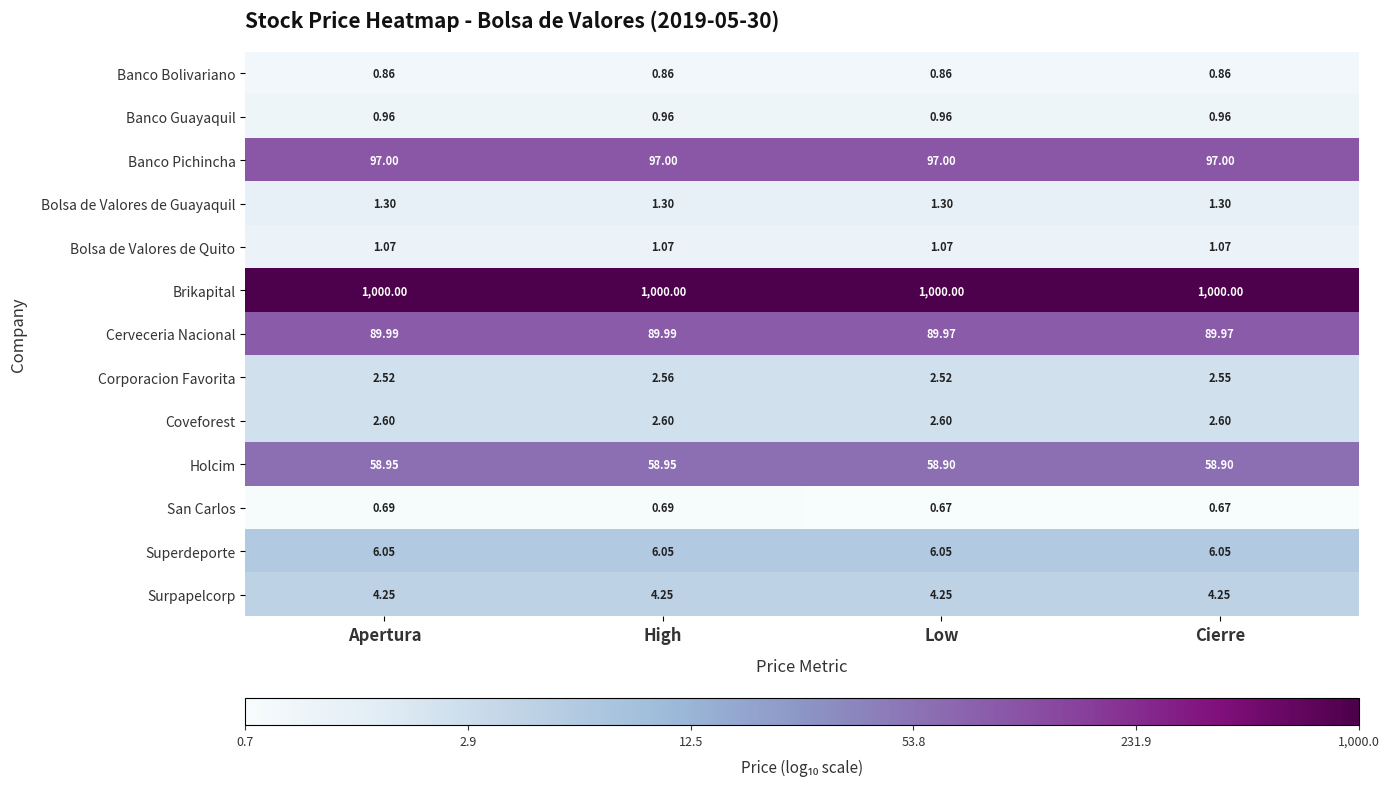

Which series changed the most between Apertura and High?

Corporacion Favorita